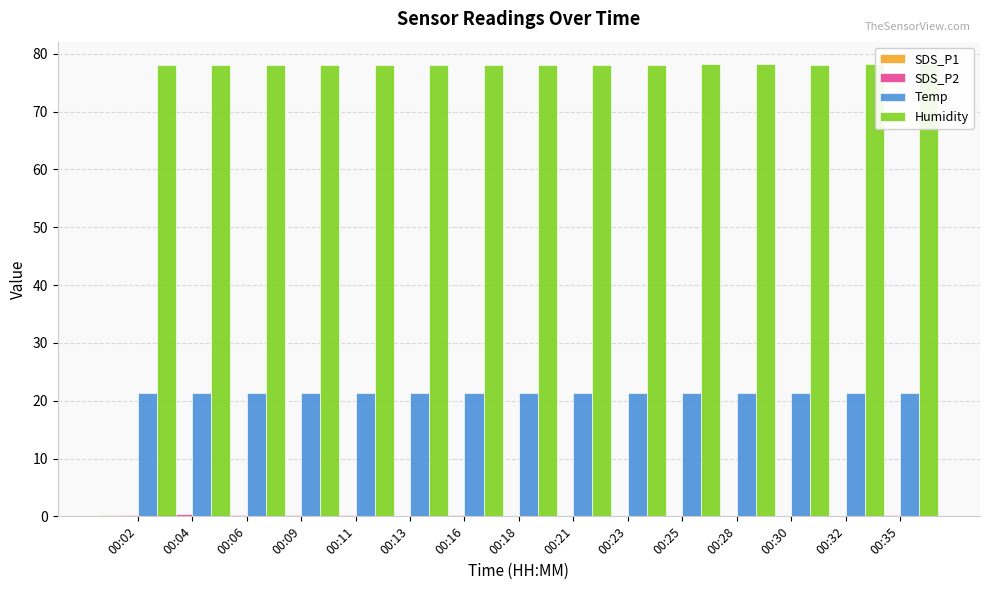

What is the value of the SDS_P2 bar at the 15th from the left?

0.2